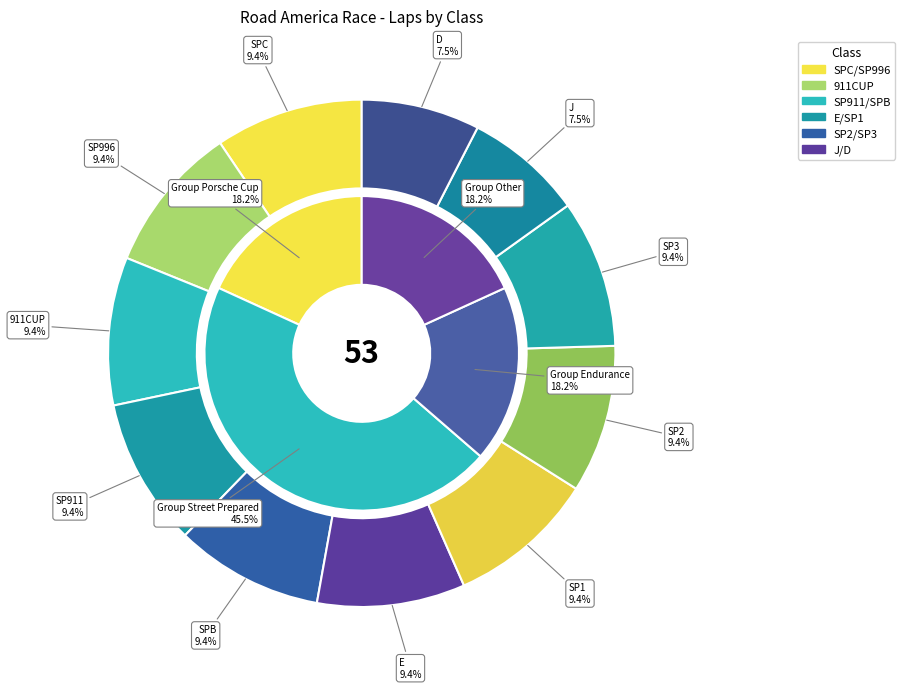

Is the sum of SPC and E greater than half?

No